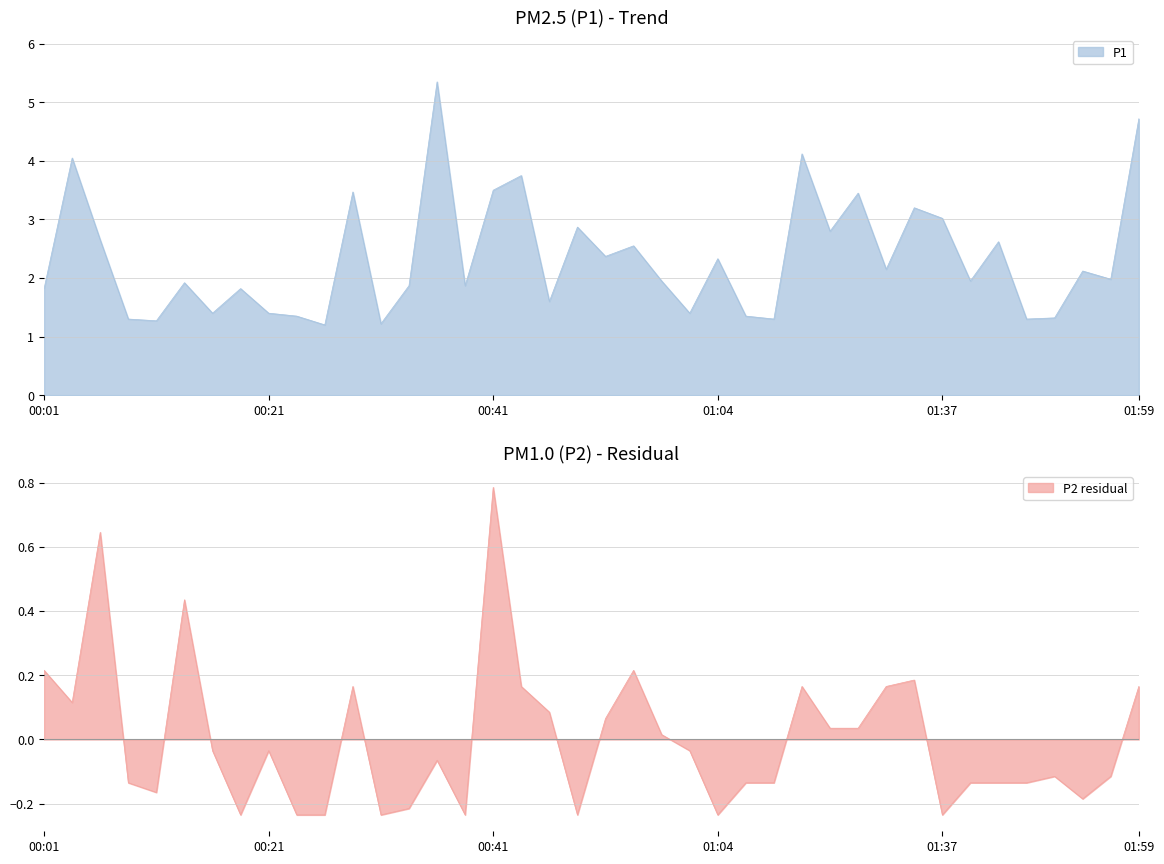

What is the difference between the highest and lowest values at 00:18?

2.1